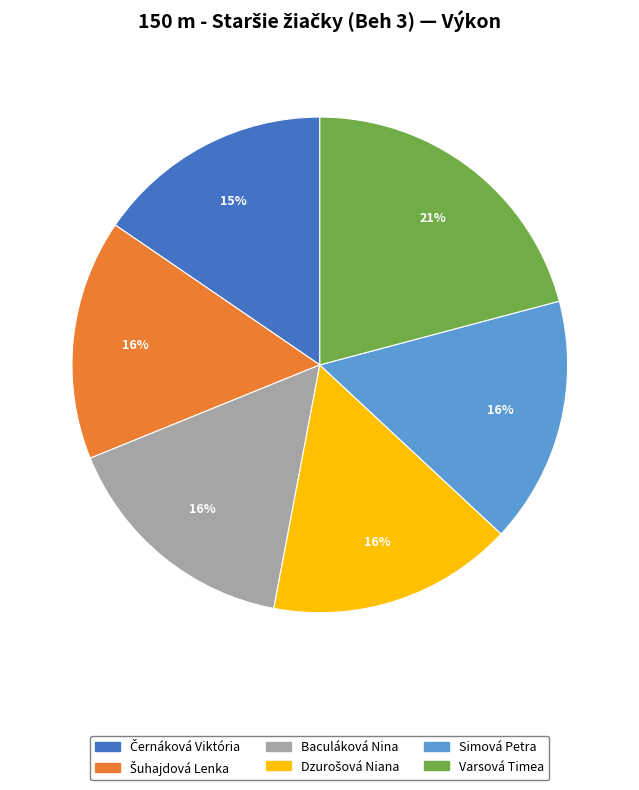

Which has a higher value, Varsová Timea or Simová Petra?

Varsová Timea